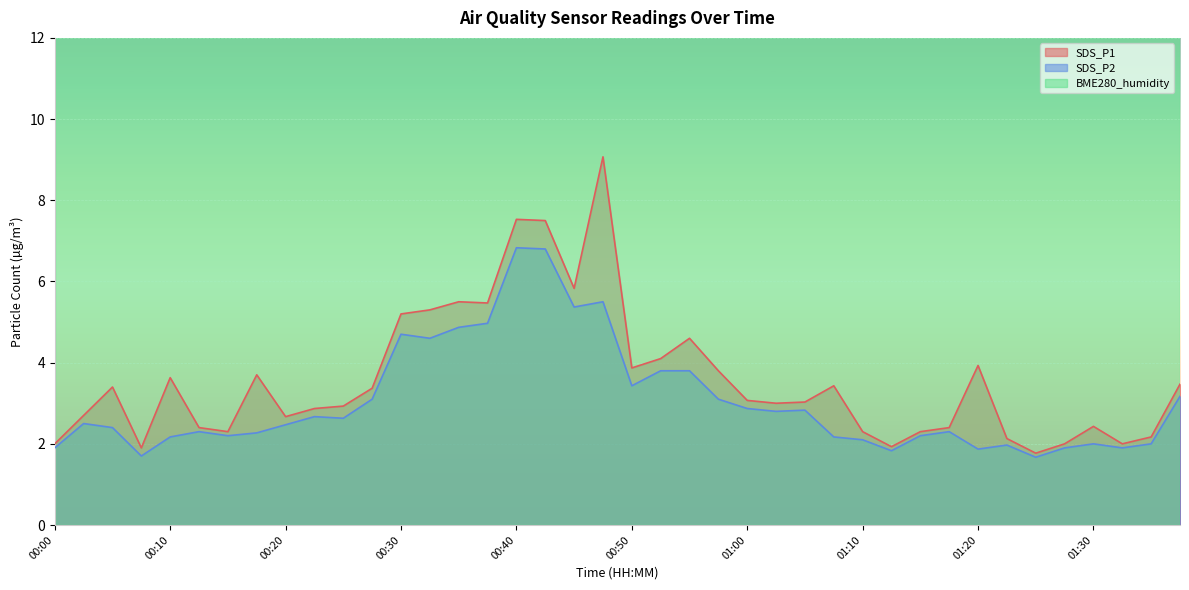

Where is SDS_P2 nearest to the value 4?

00:52